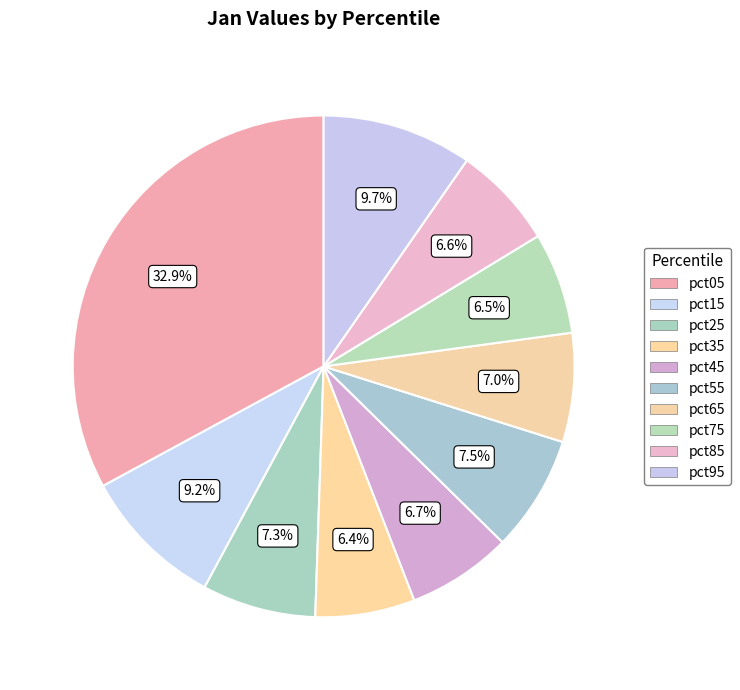

What percentage is the pct15 slice, to the nearest percent?

9%